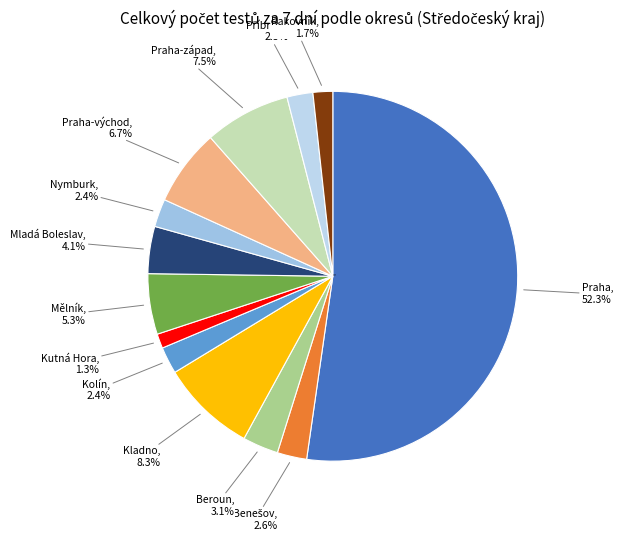

What is the change in value from Nymburk to Rakovník?

-16